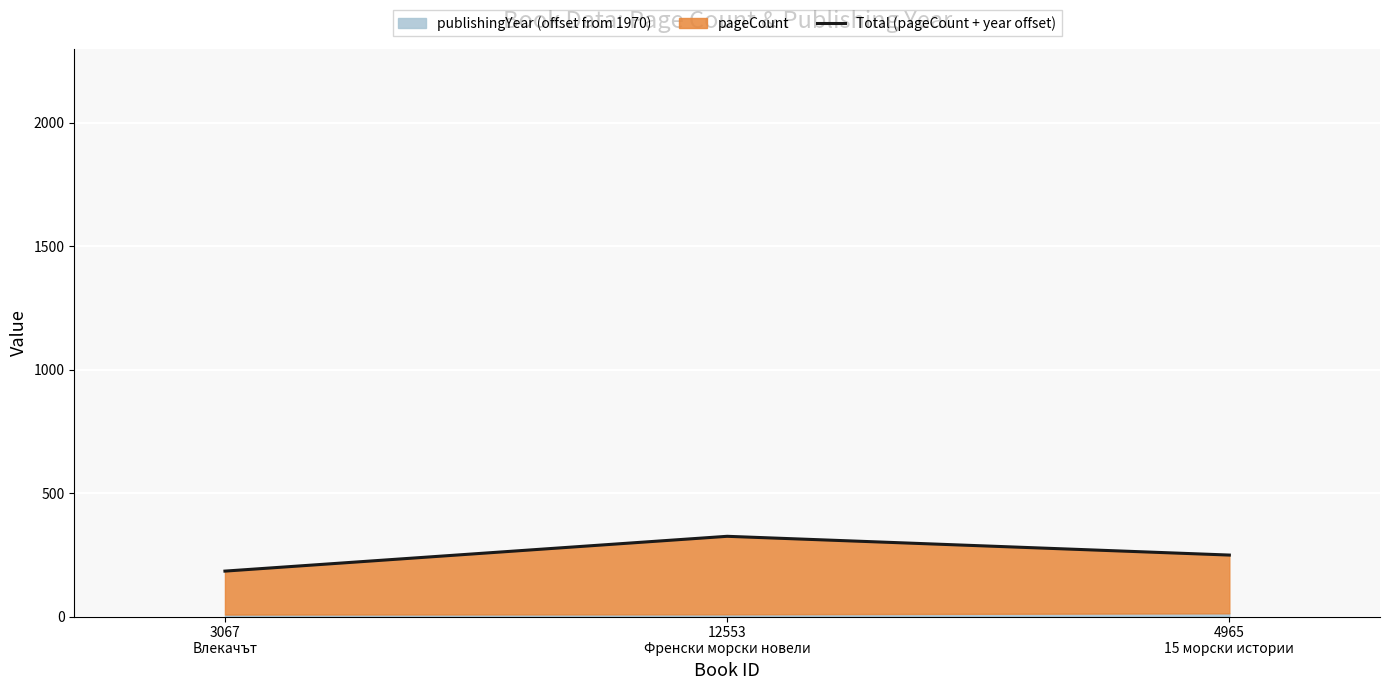

What is the ratio of the value at 3067
Влекачът to the value at 12553
Френски морски новели?

0.6